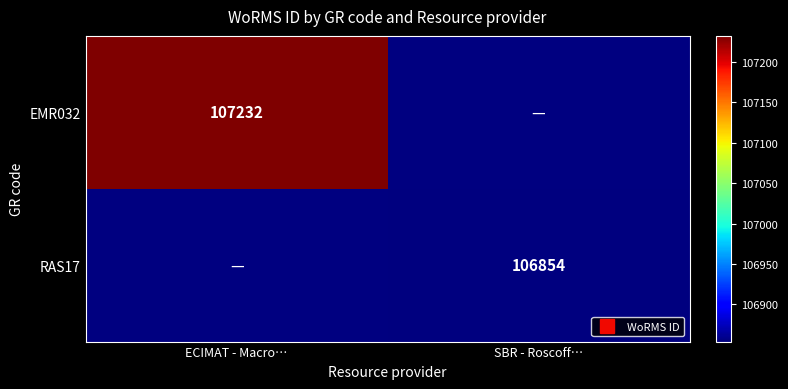

The RAS17 series shows 106854.0 at SBR - Roscoff…. True or false?

True